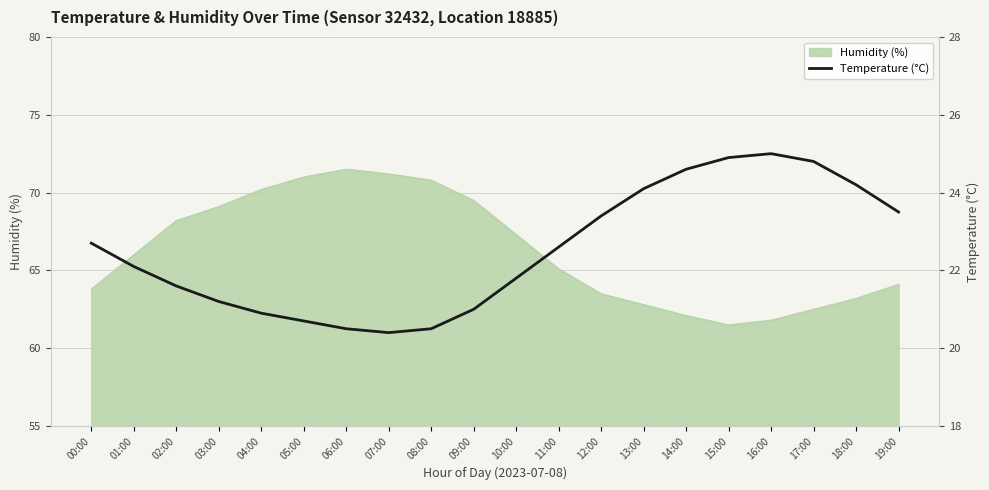

What is the ratio of the value at 09:00 to the value at 07:00?

1.0